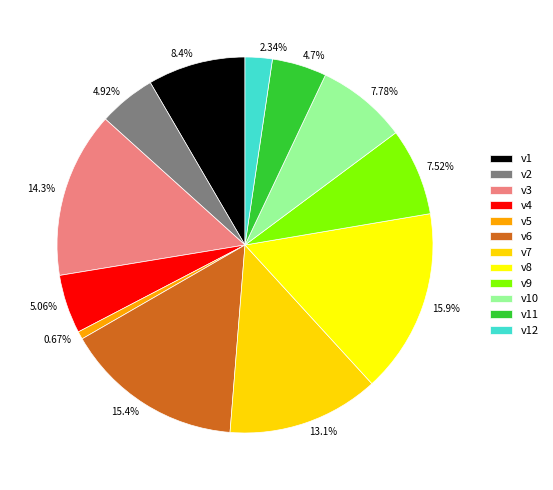

To the nearest percent, what is the combined percentage of v4 and v2?

10%